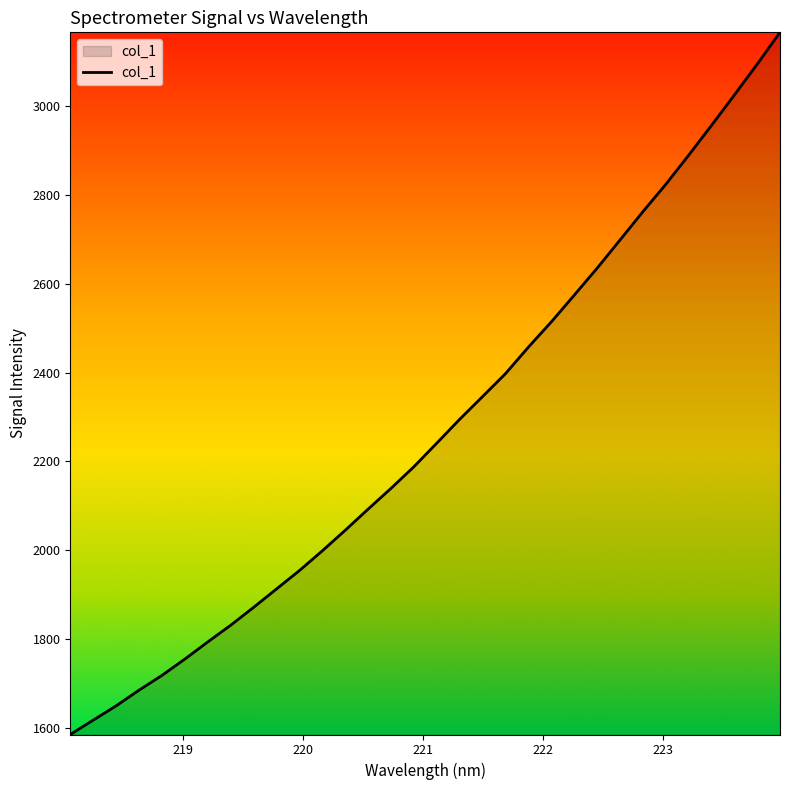

What is the difference between the maximum and minimum values?

1580.2